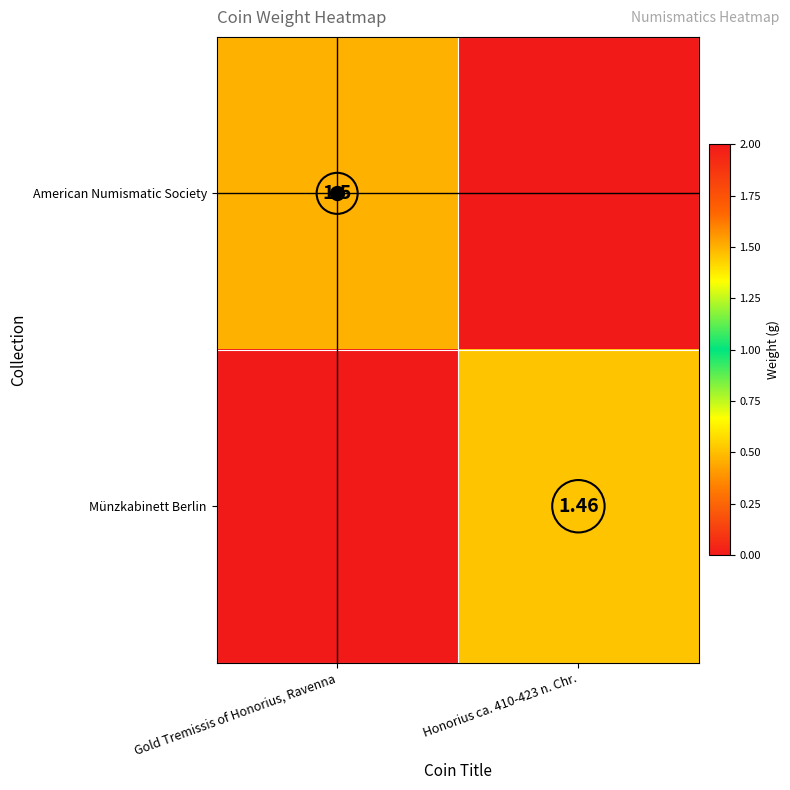

How many Münzkabinett Berlin values are between 0 and 1?

1